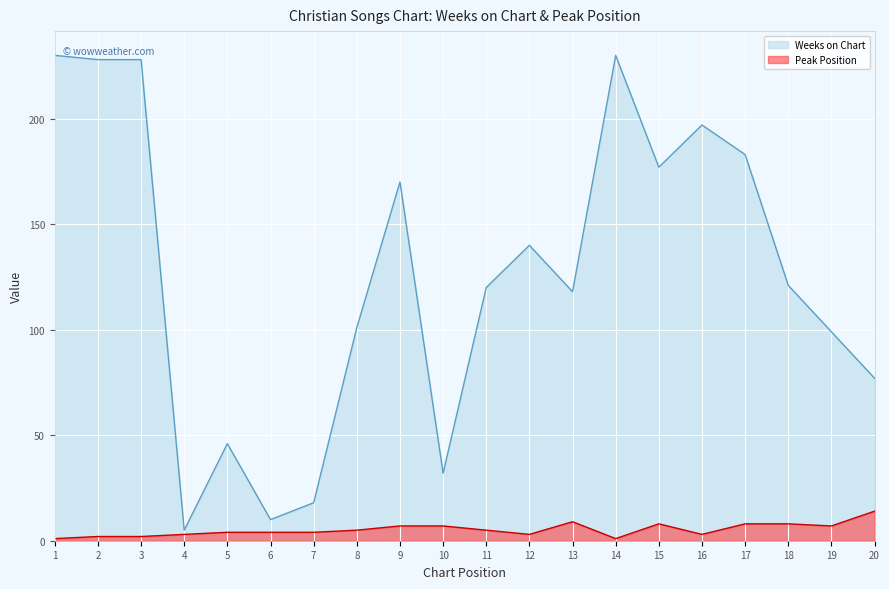

Which series has the widest spread of values?

Weeks on Chart